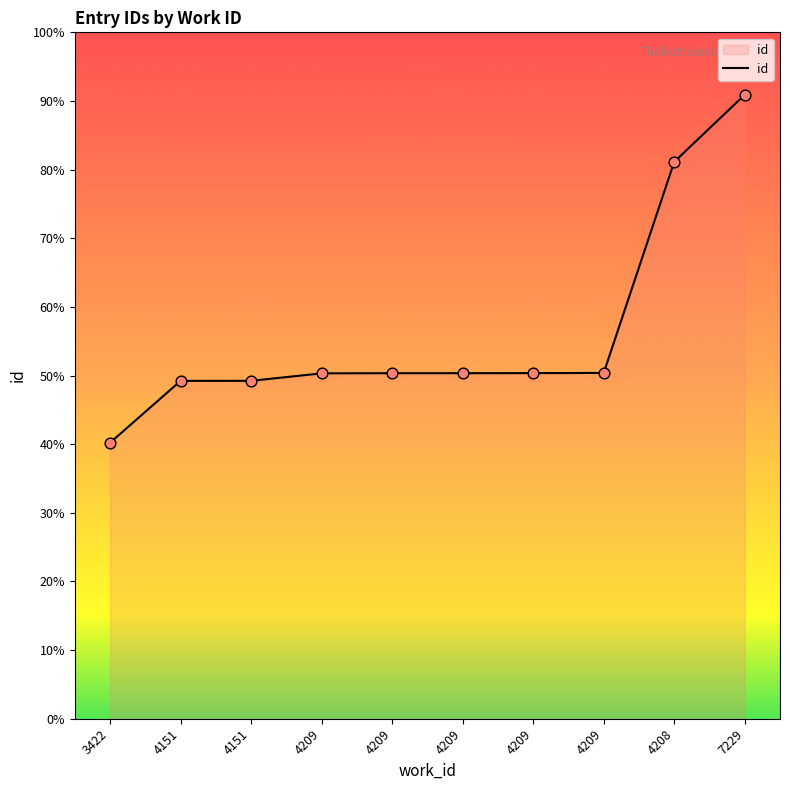

Is this an area chart (filled region under the line)?

Yes